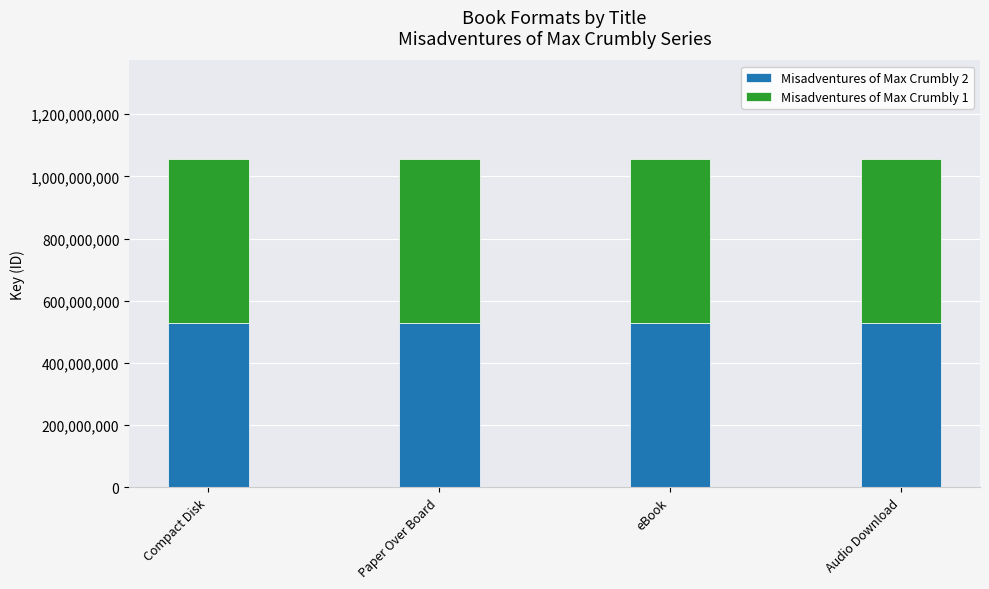

What is the sum of all Misadventures of Max Crumbly 2 values?

2111930952